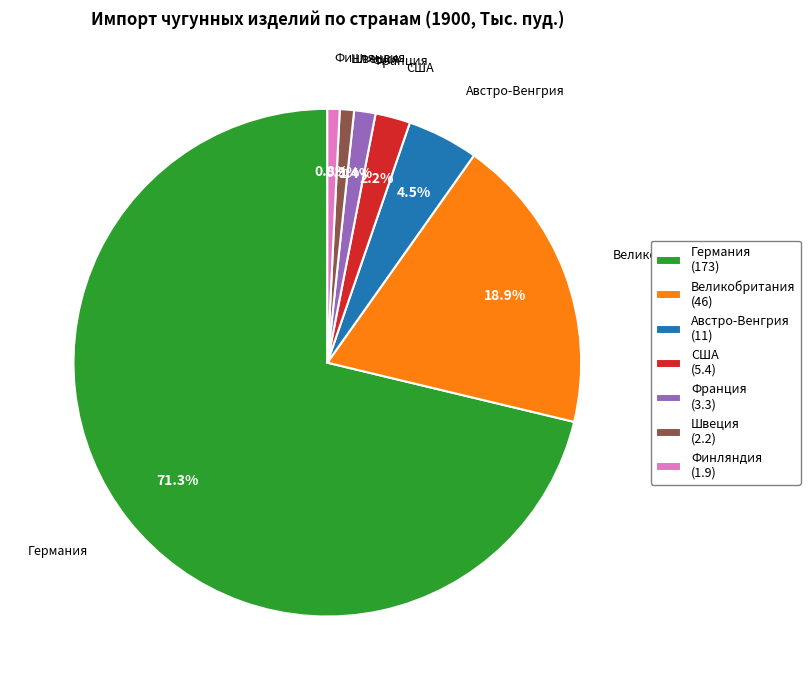

Count the number of slices in the pie.

7